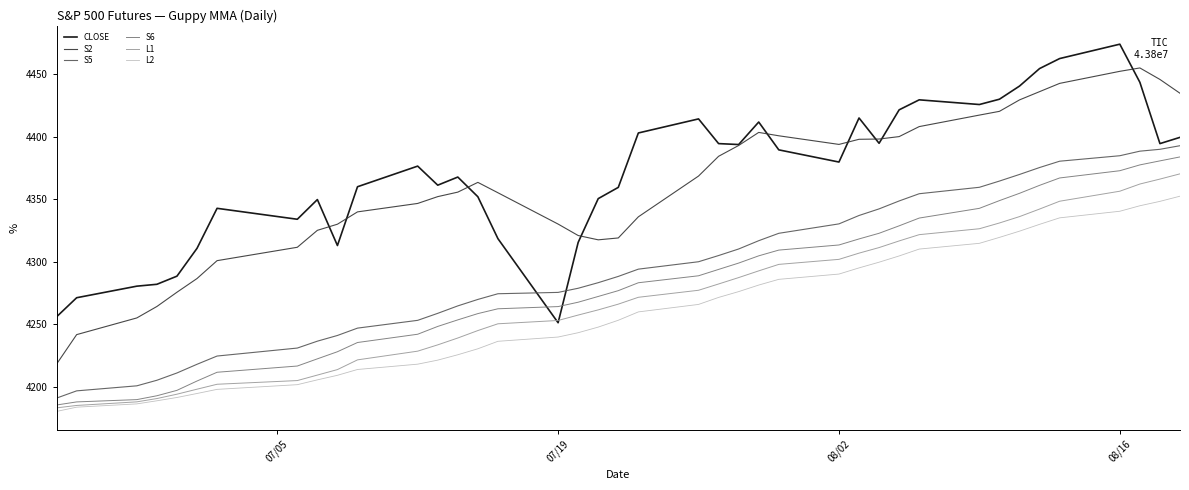

Which series ends up on top after the final intersection of S6 and CLOSE?

CLOSE